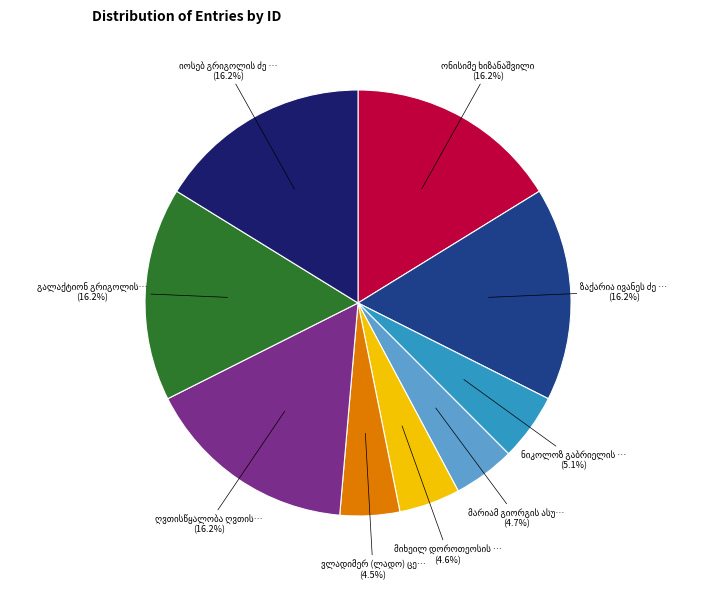

Is there a majority slice in this chart?

No